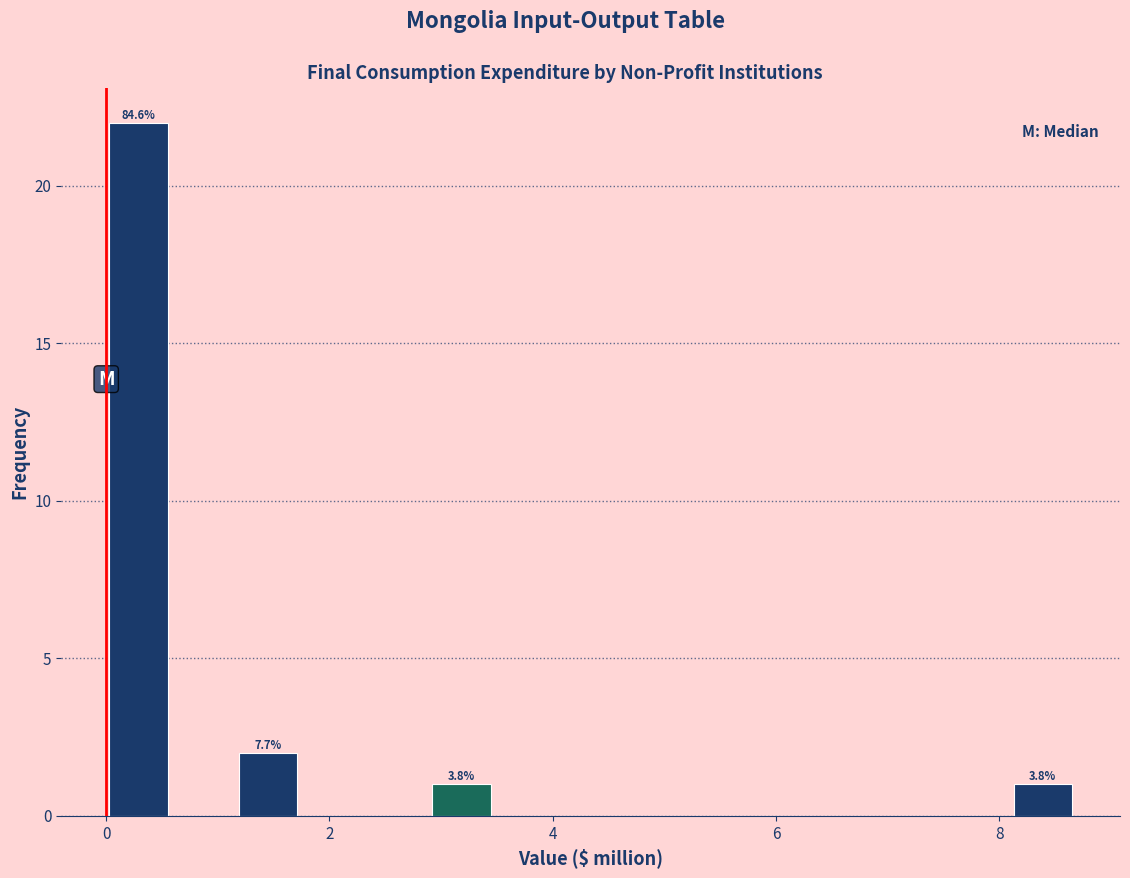

Read against the x-axis, roughly where is the centre of the tallest bar?

0.2